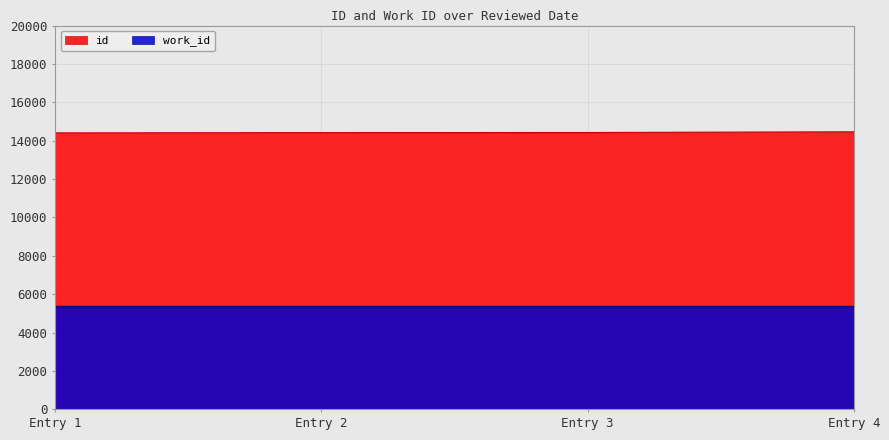

What is the value of the 2nd point from the left?

14409